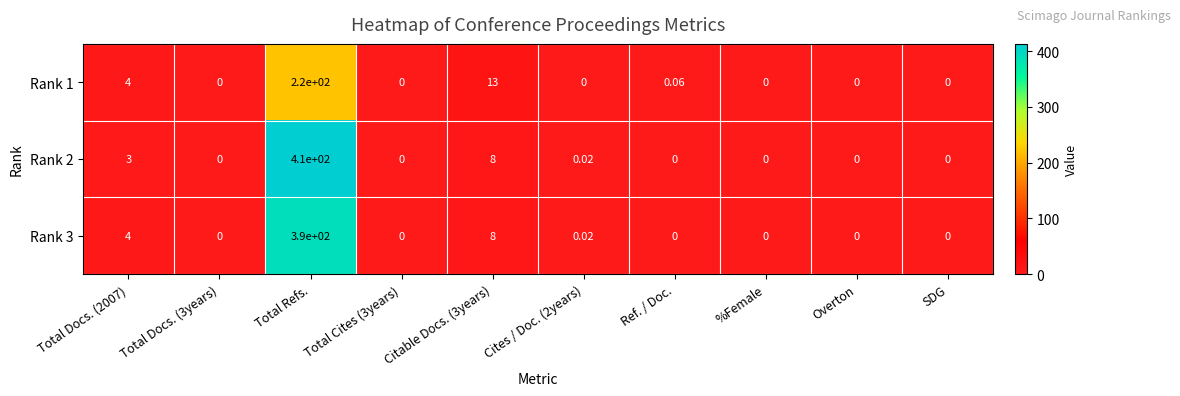

At which label does Rank 1 reach its peak?

Total Refs.